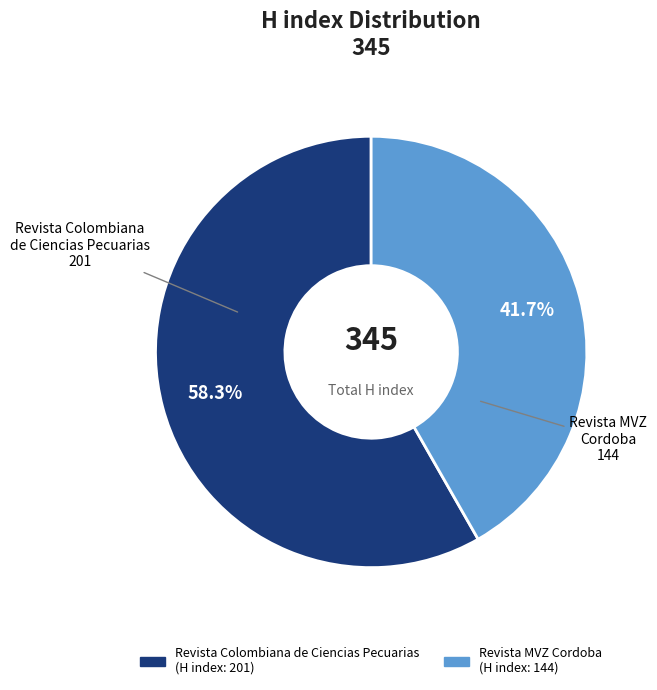

How many segments does this pie chart have?

2